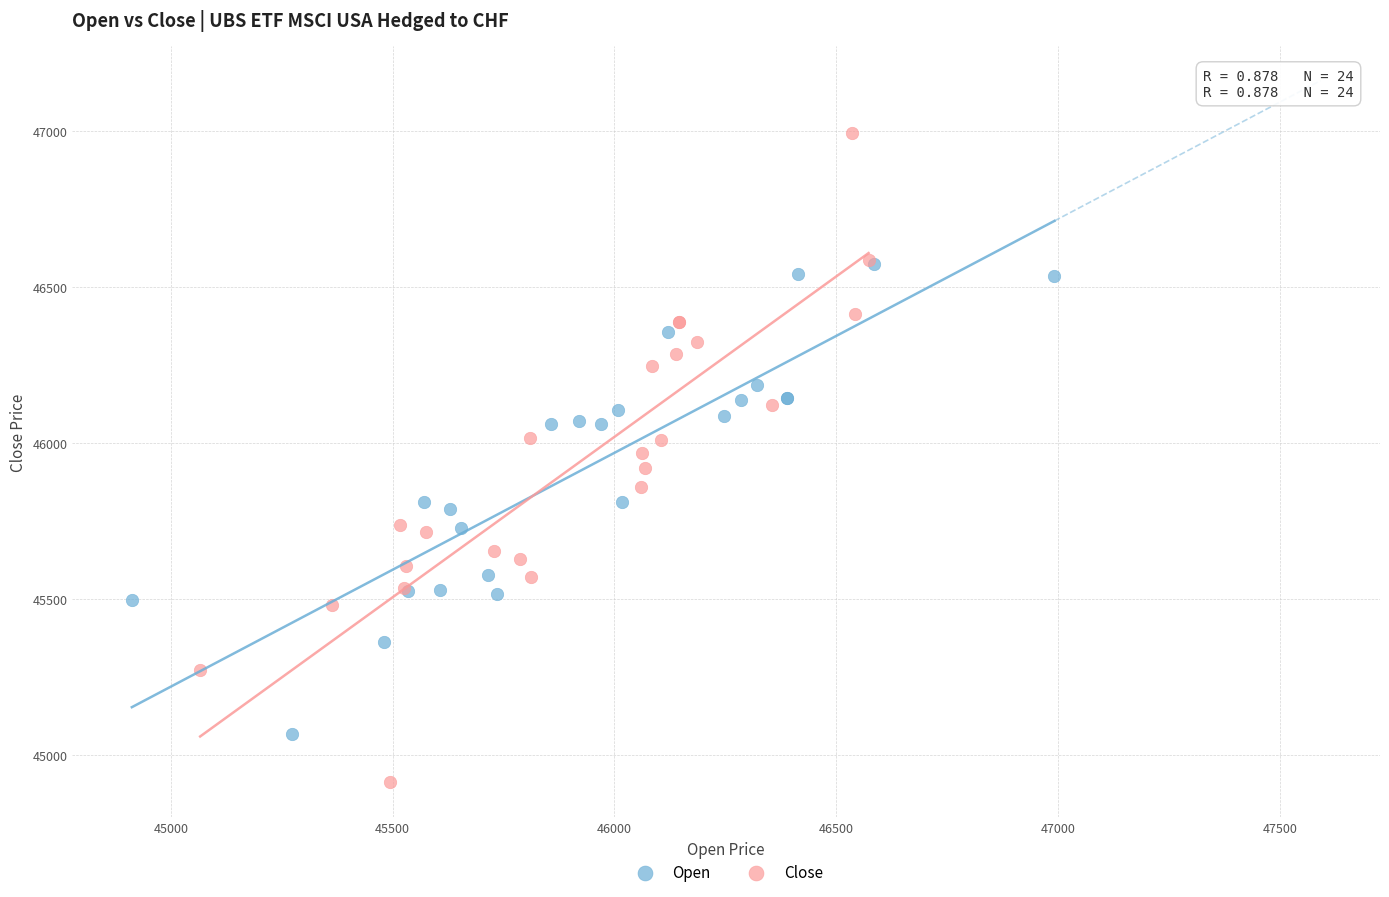

Which series has the widest spread of Y values?

Close